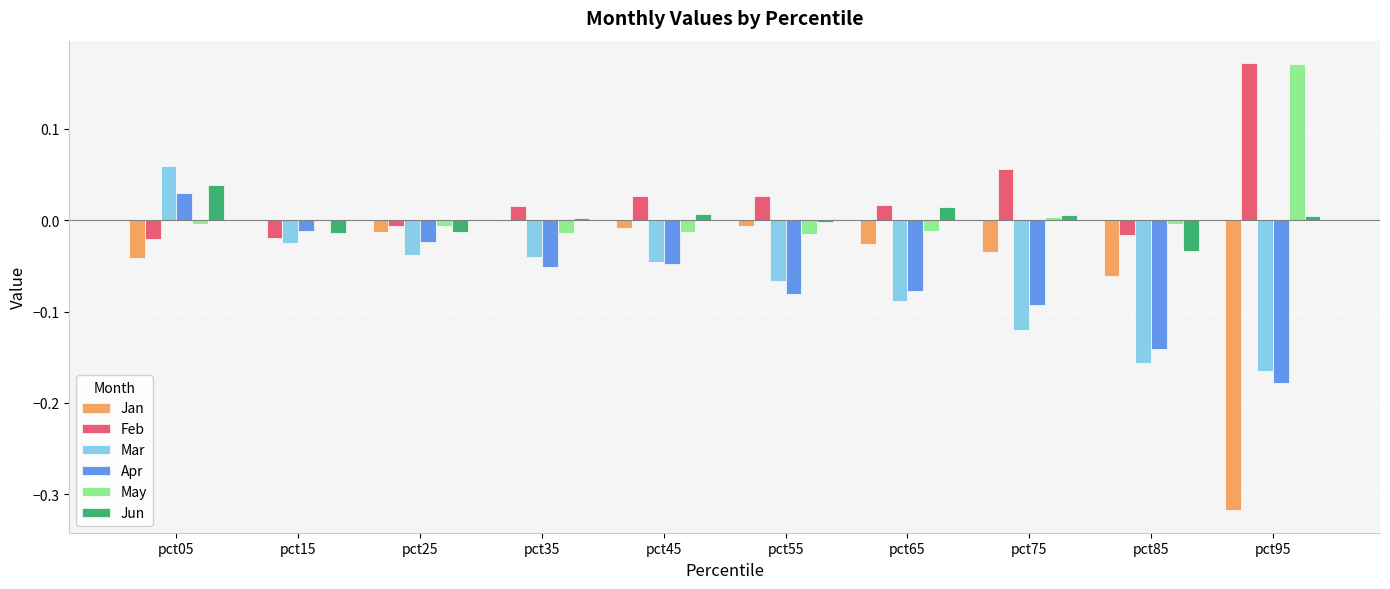

Which series has the widest spread of values?

Jan